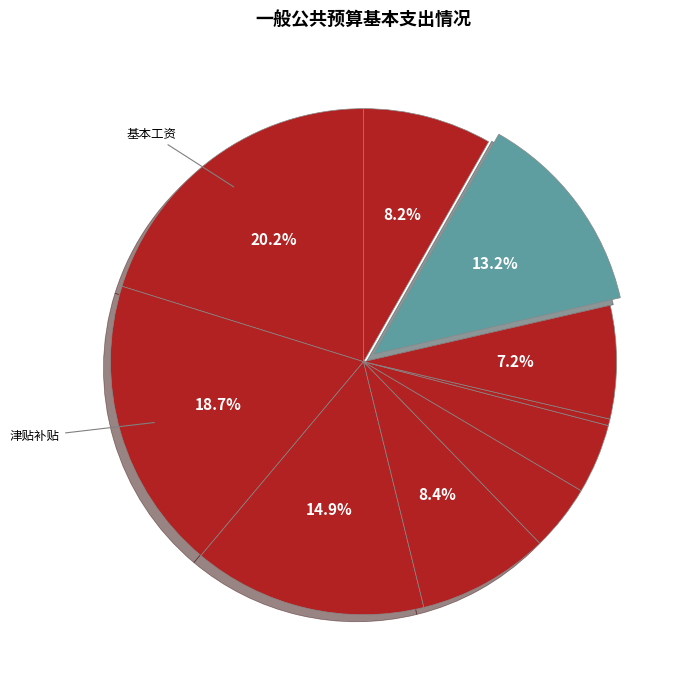

How many segments does this pie chart have?

10